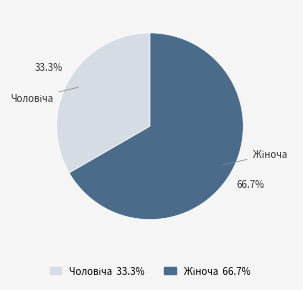

Is there any slice that represents more than half of the pie?

Yes